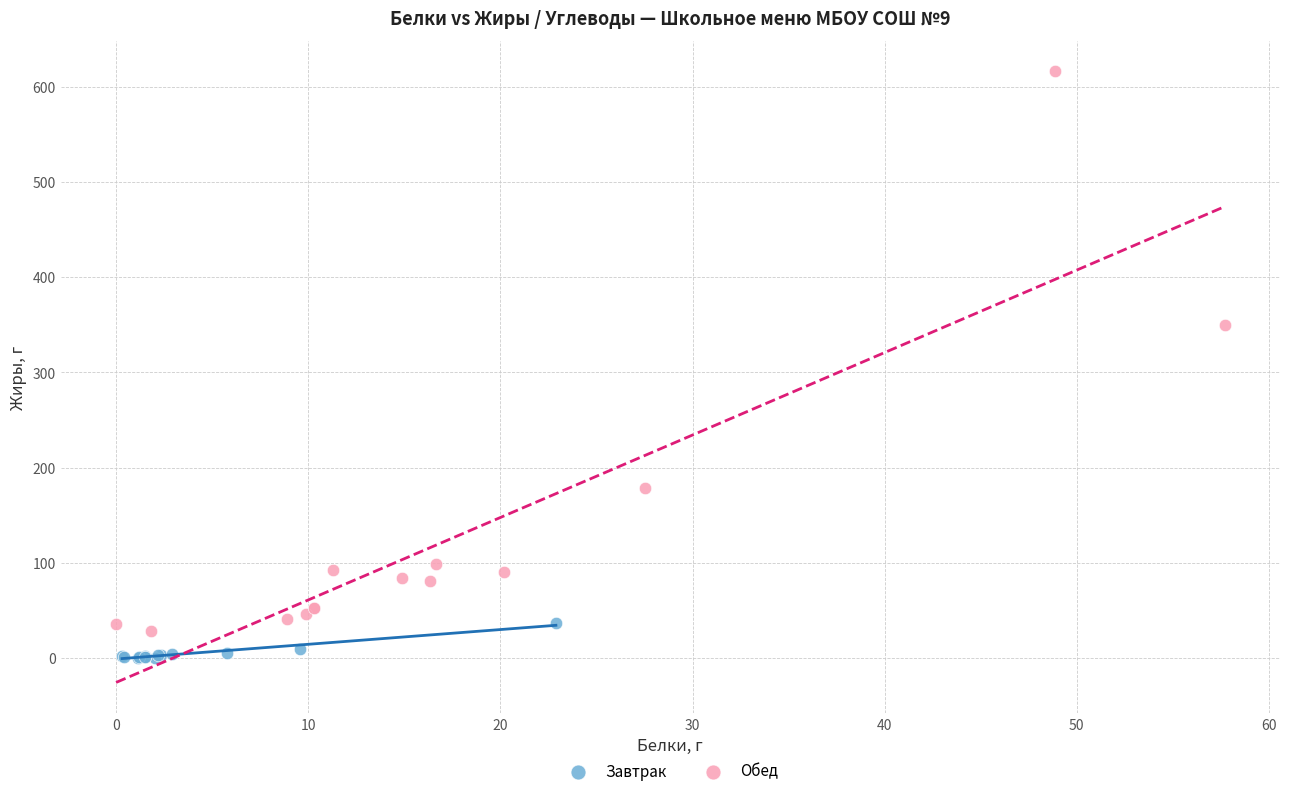

What are all the series names shown in the legend?

Завтрак, Обед